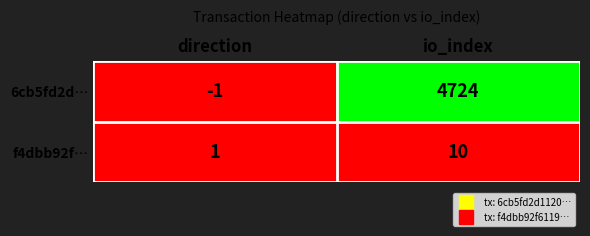

At which label does 6cb5fd2d… reach its minimum?

direction